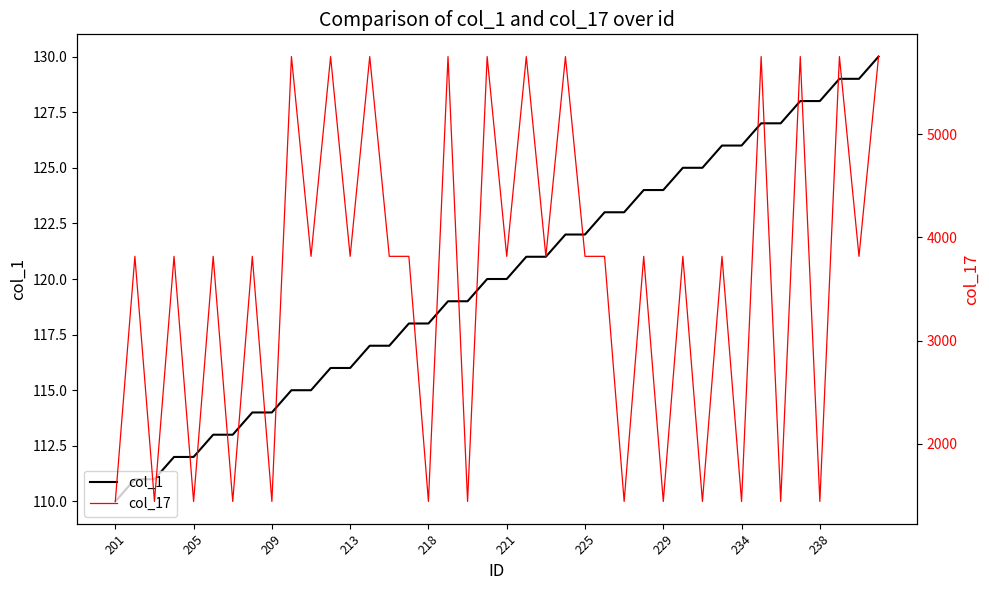

What is the value of the col_17 point at the 28th from the left?

3817